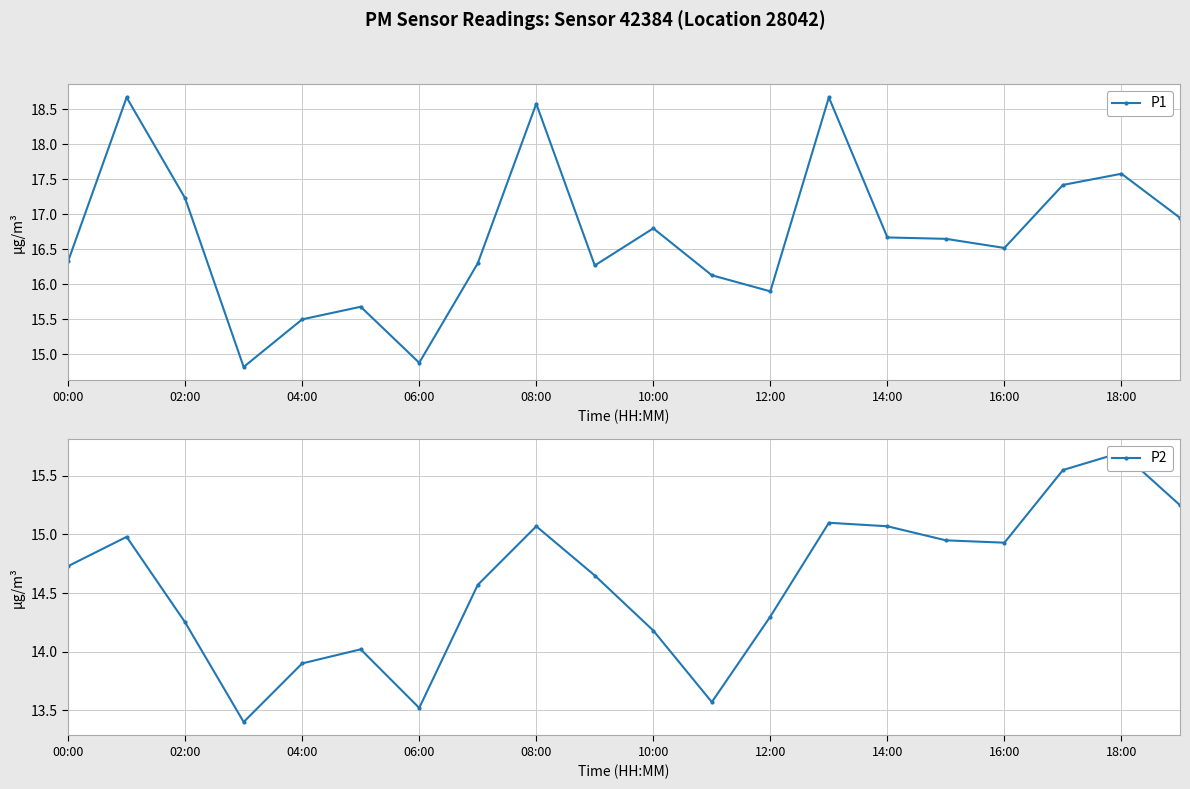

True or false: P1 has more than 0 interior local peaks.

True